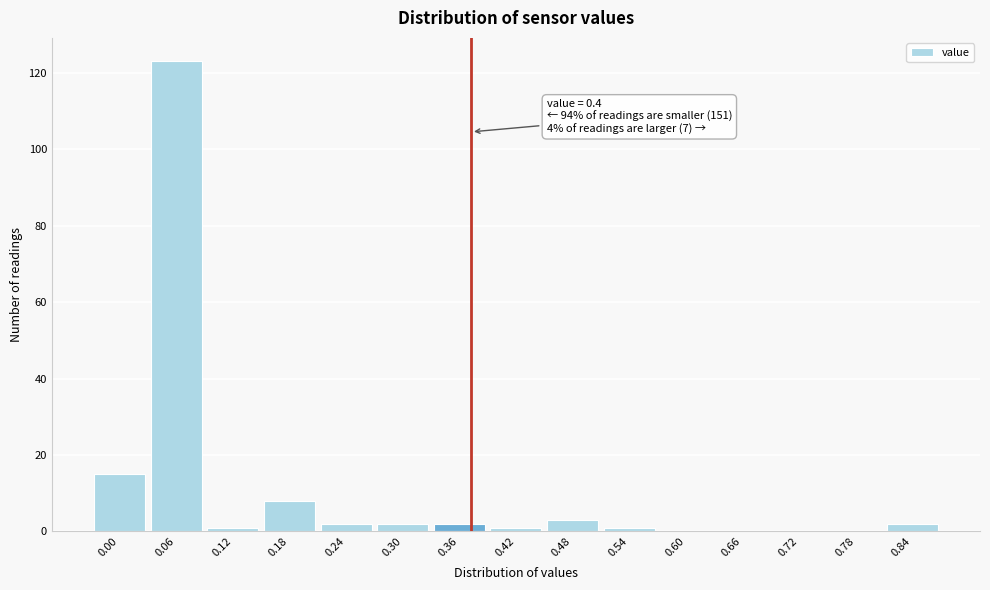

Reading left to right, extract all data points from this chart.

0.00=15	0.06=123	0.12=1	0.18=8	0.24=2	0.30=2	0.36=2	0.42=1	0.48=3	0.54=1	0.60=0	0.66=0	0.72=0	0.78=0	0.84=2